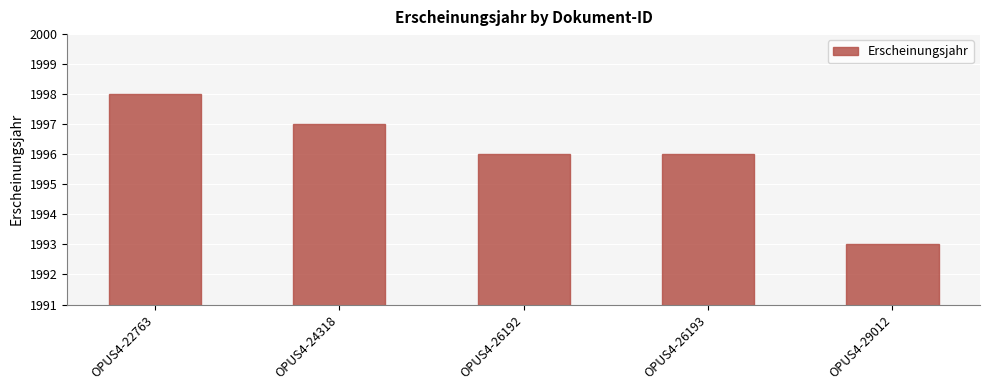

Does the chart contain stacked bars?

No